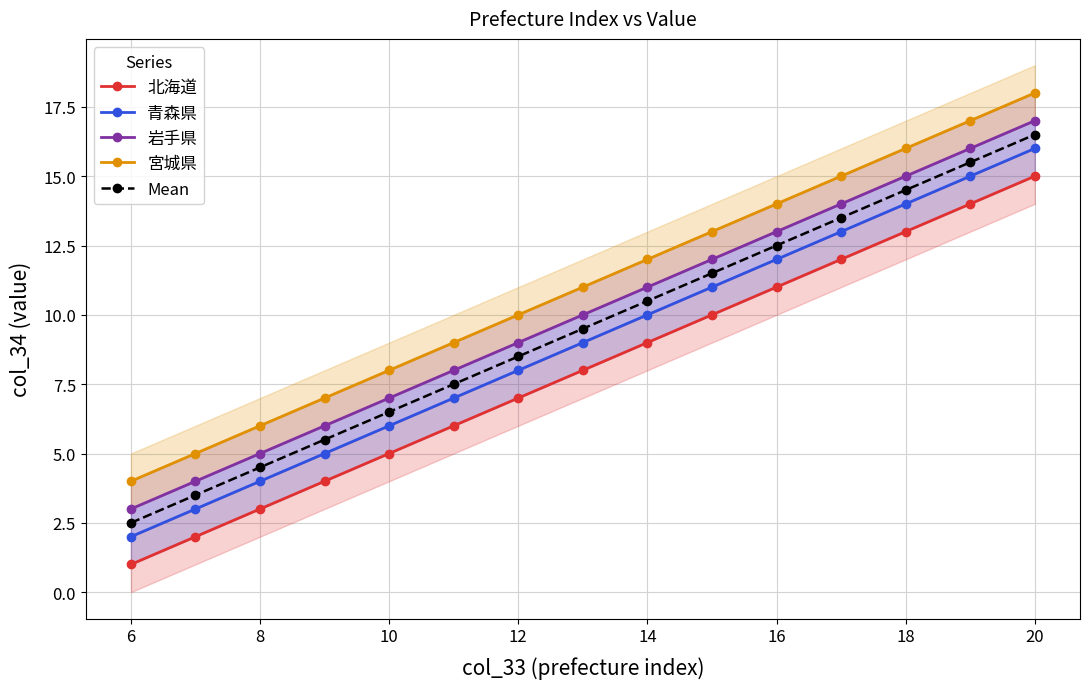

True or false: Mean has more than 2 points higher than both neighbors.

False